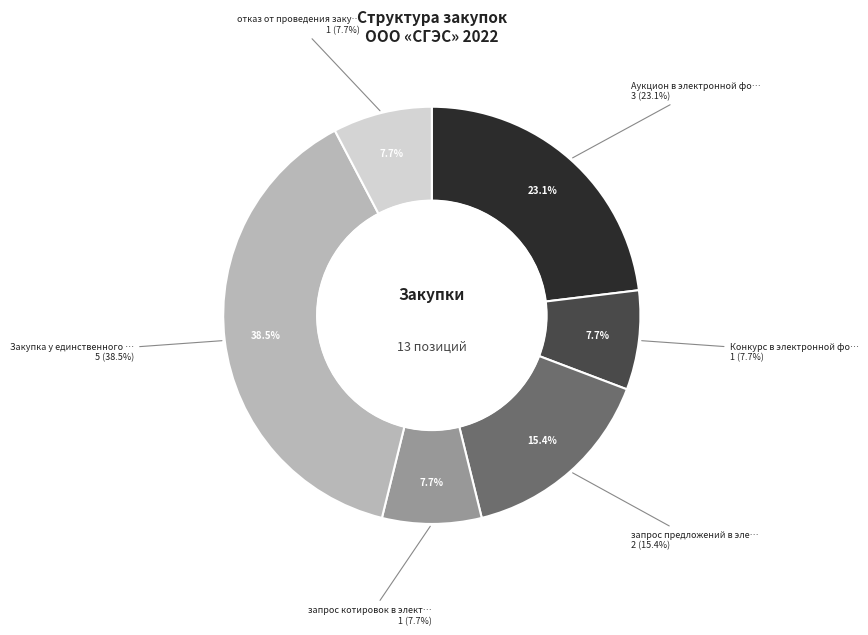

Rank the categories by value from lowest to highest.

Конкурс в электронной форме, запрос котировок в электронной форме, отказ от проведения закупки, запрос предложений в электронной форме, Аукцион в электронной форме, Закупка у единственного поставщика